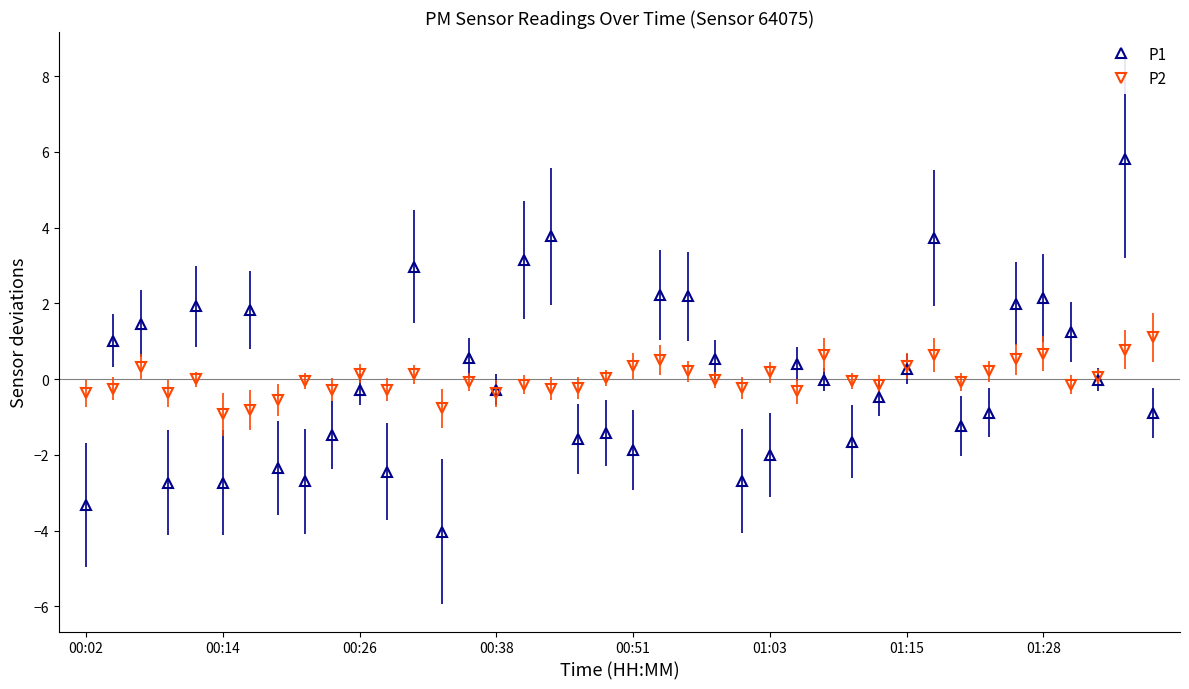

Which series has the largest range (max minus min)?

P1